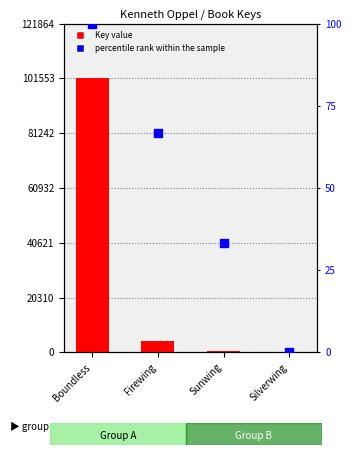

Which series has the largest total across all categories?

Key (scaled)